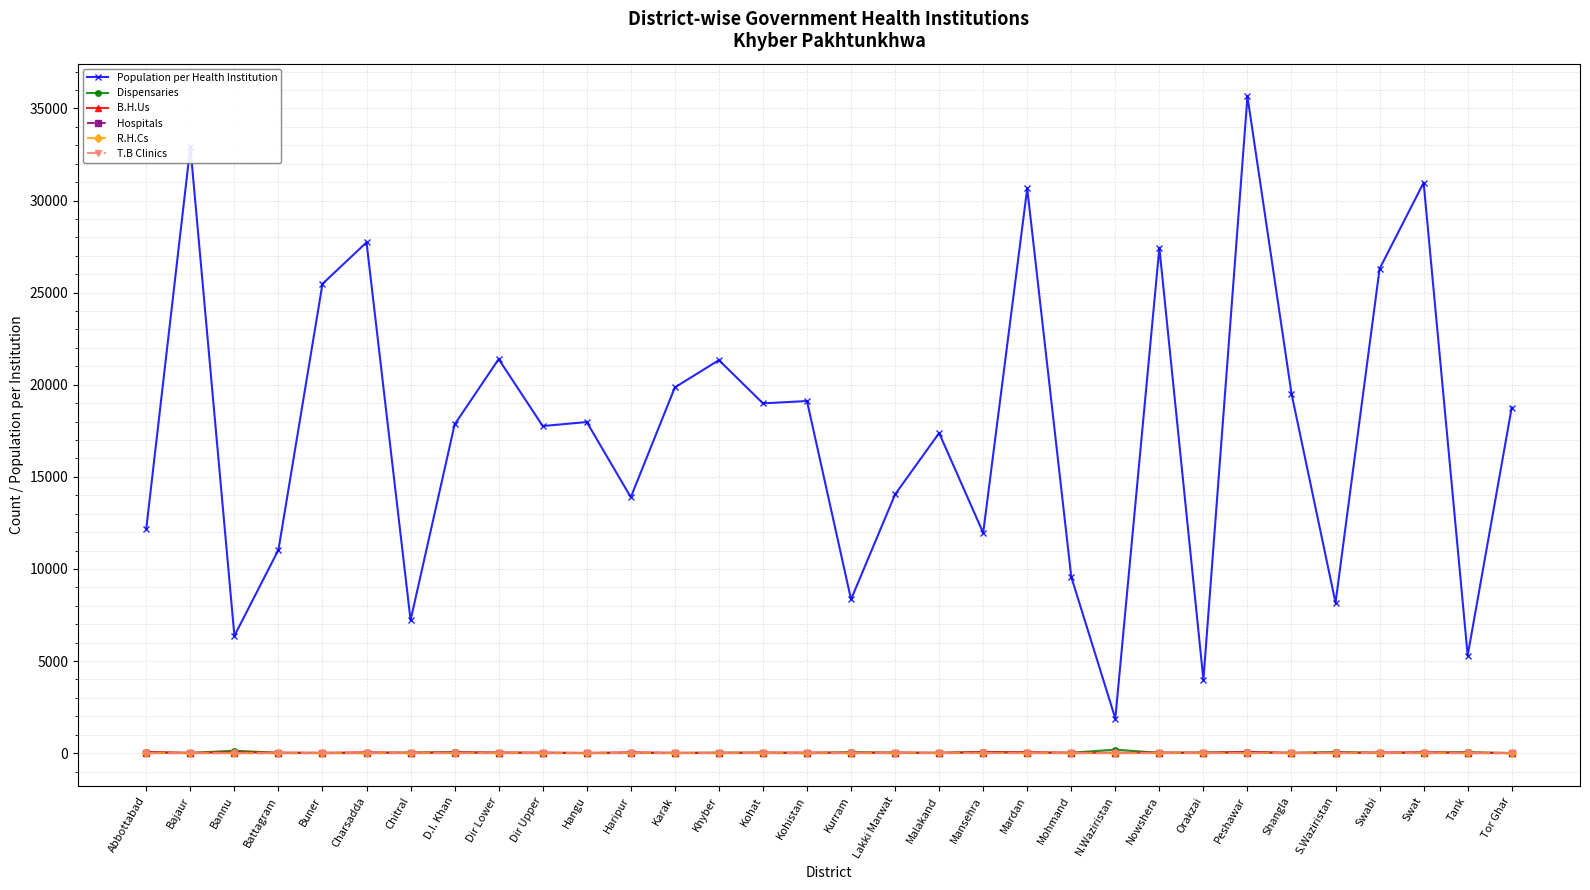

True or false: Population per Health Institution has more than 1 points higher than both neighbors.

True